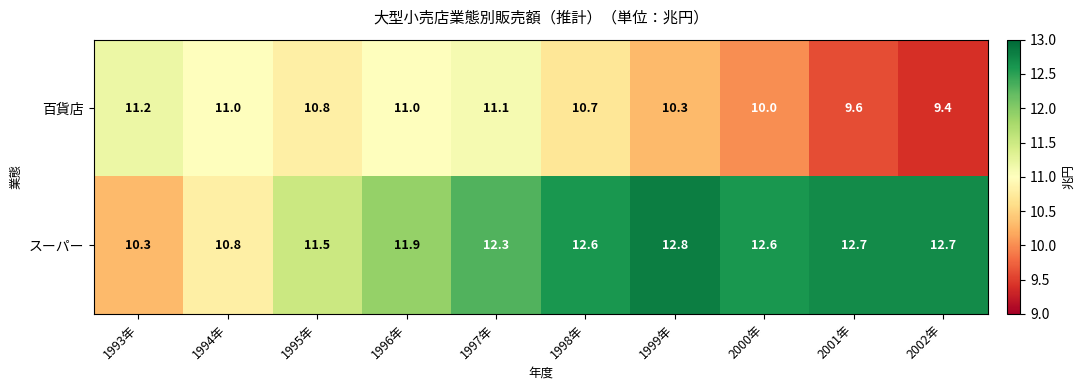

At which category is the sum across all series the highest?

1997年